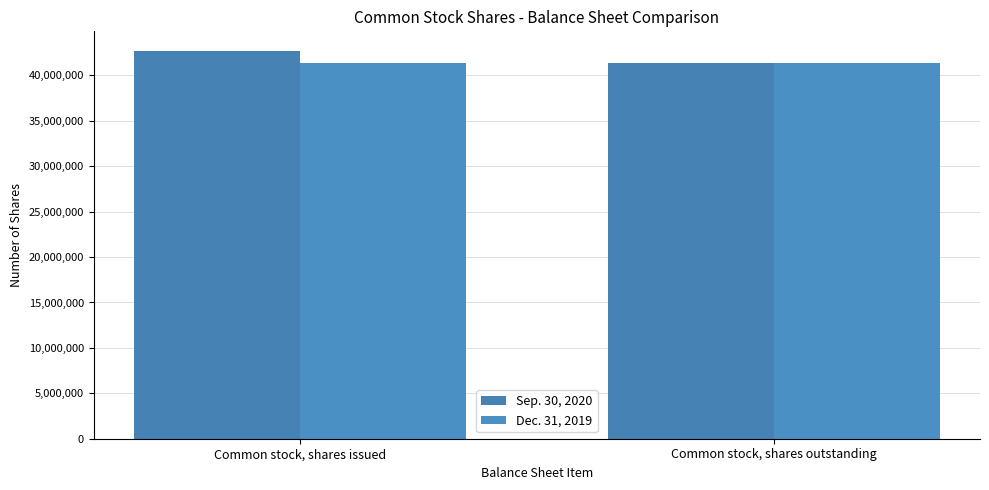

What is the total value across all series at Common stock, shares issued?

84086874